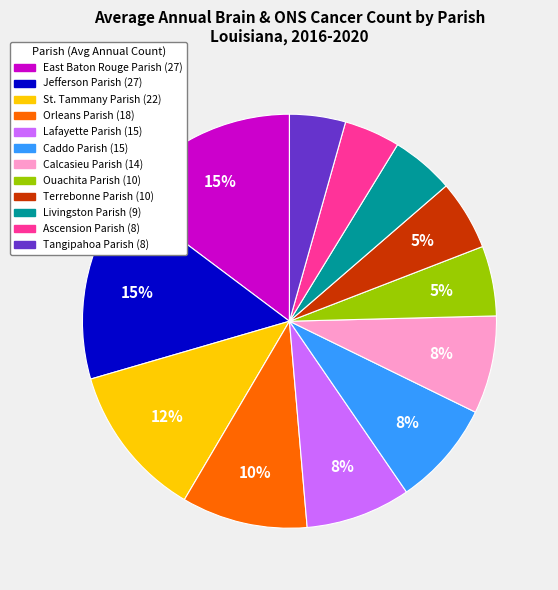

Does Ouachita Parish represent more than half of the total?

No